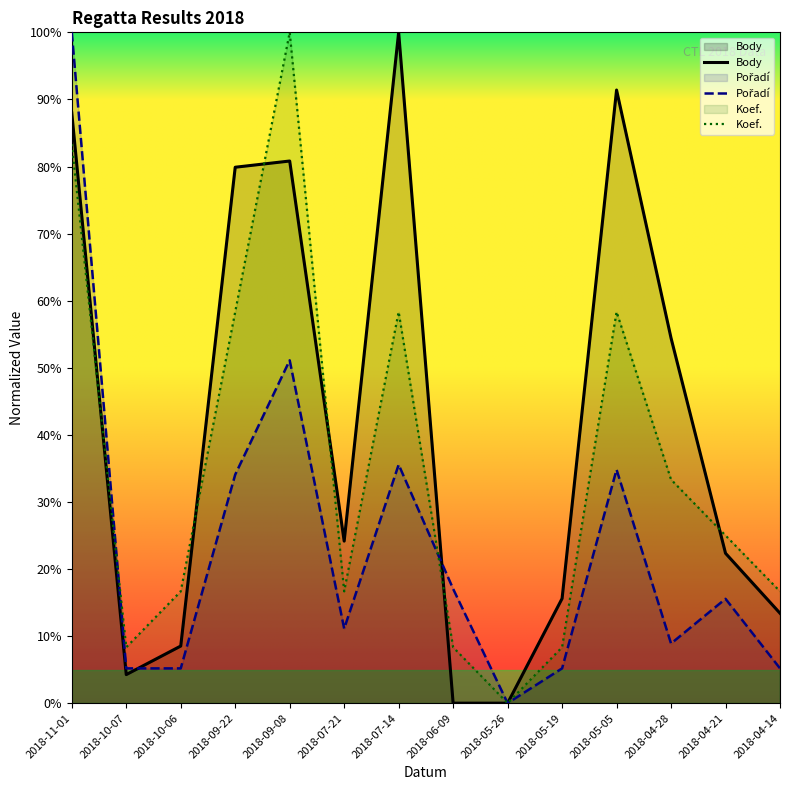

Where does the Koef. series first go above 25?

2018-11-01